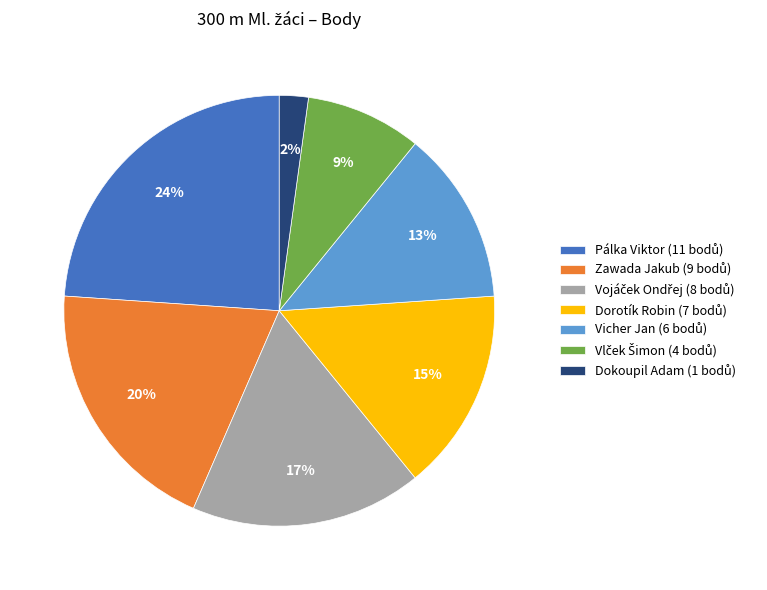

To the nearest percent, what portion does Dorotík Robin represent?

15%